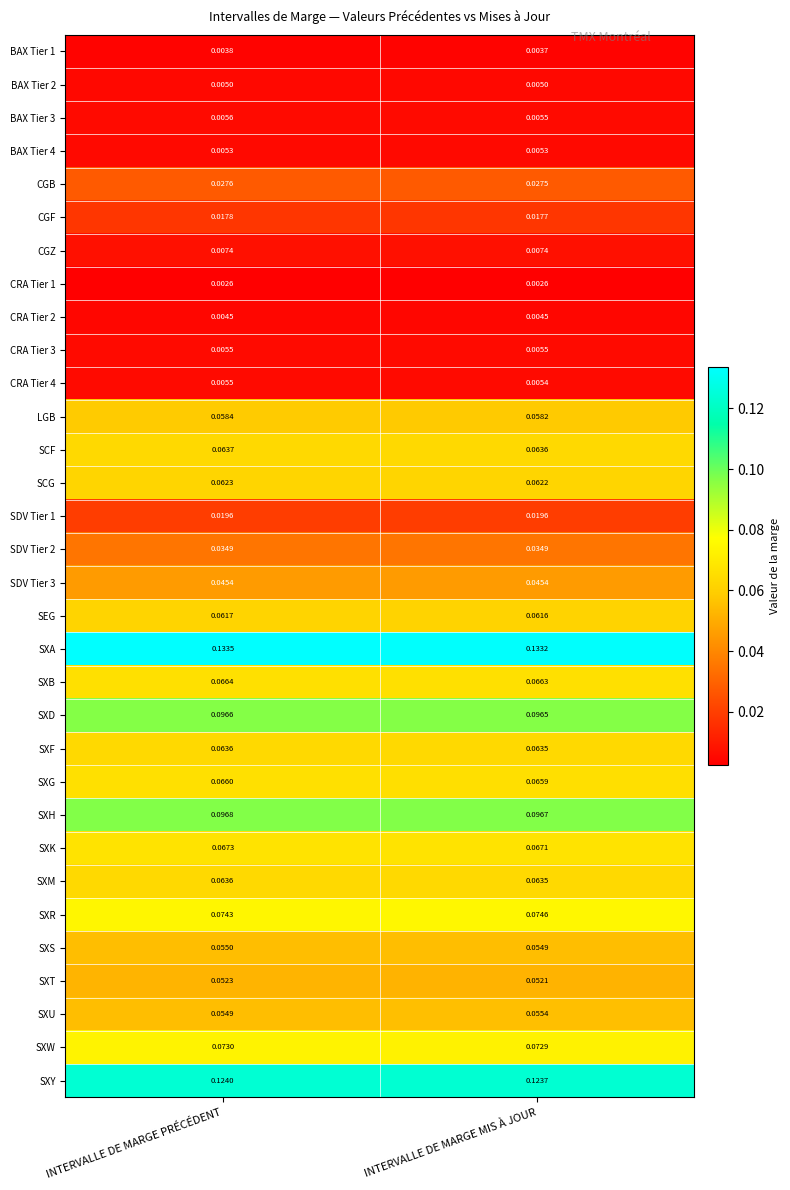

Which category has the highest value across all series?

INTERVALLE DE MARGE PRÉCÉDENT